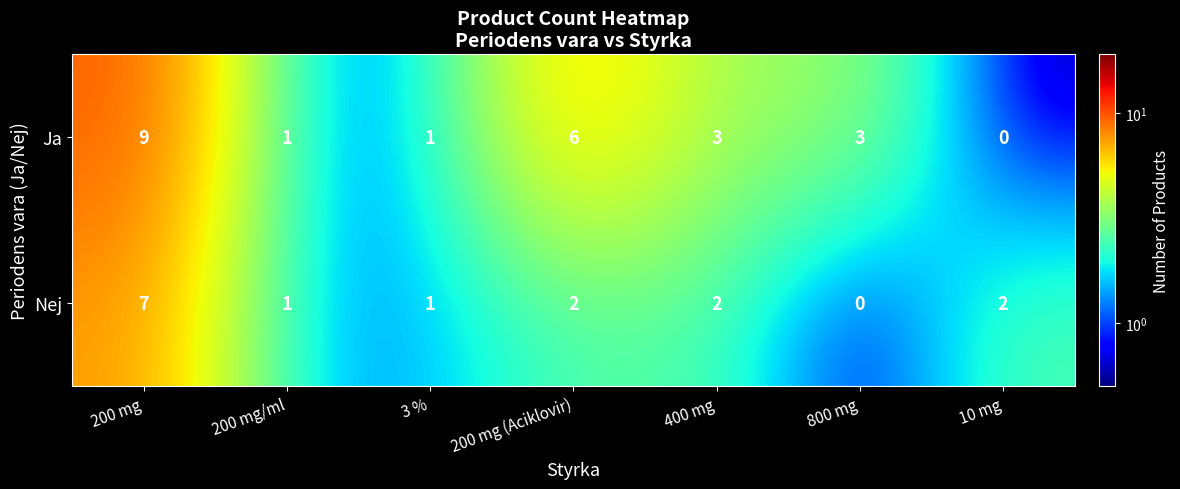

The Ja series shows 1 at 3 %. True or false?

True